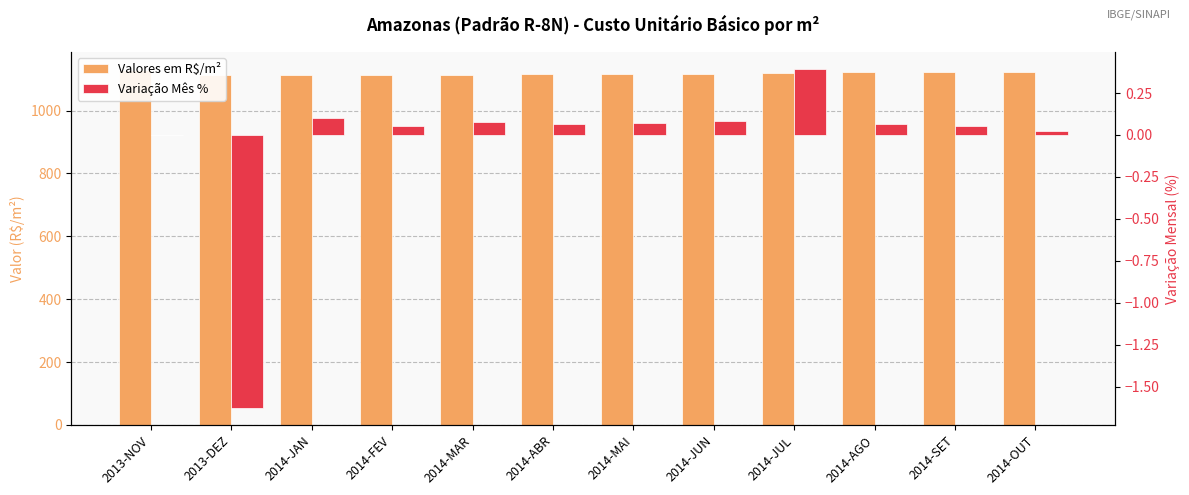

Between 2013-NOV and 2014-SET, which series saw the biggest shift?

Valores em R$/m²